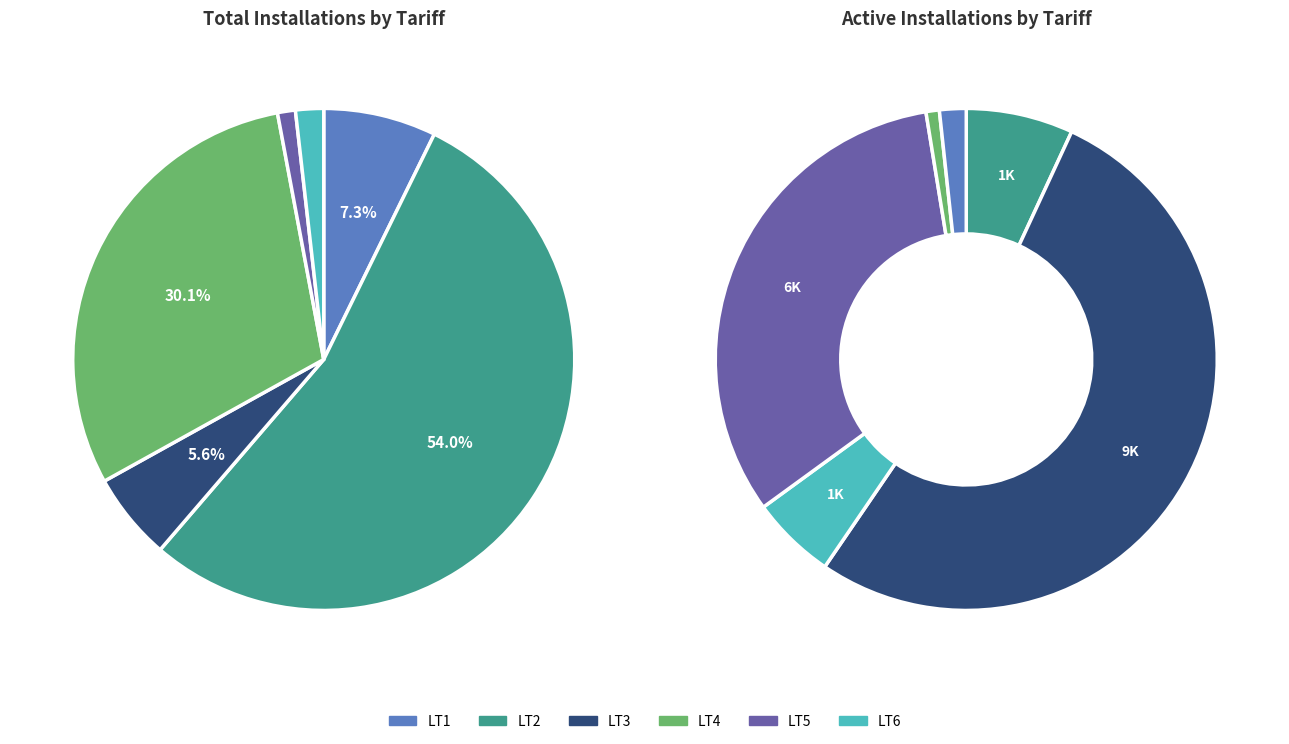

Does LT2 represent more than half of the total?

Yes